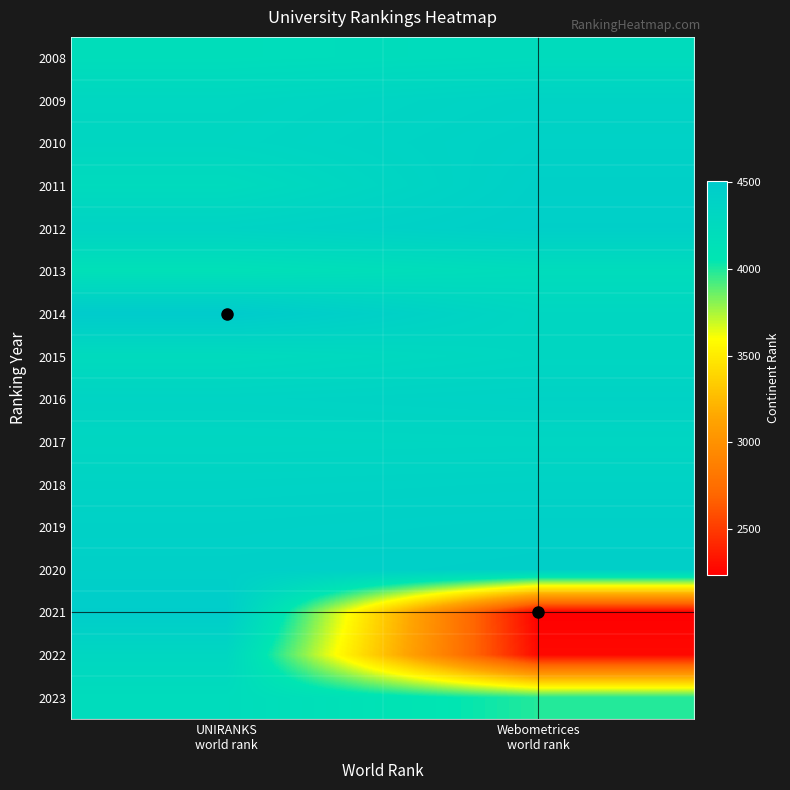

At which category is the sum across all series the highest?

UNIRANKS
world rank